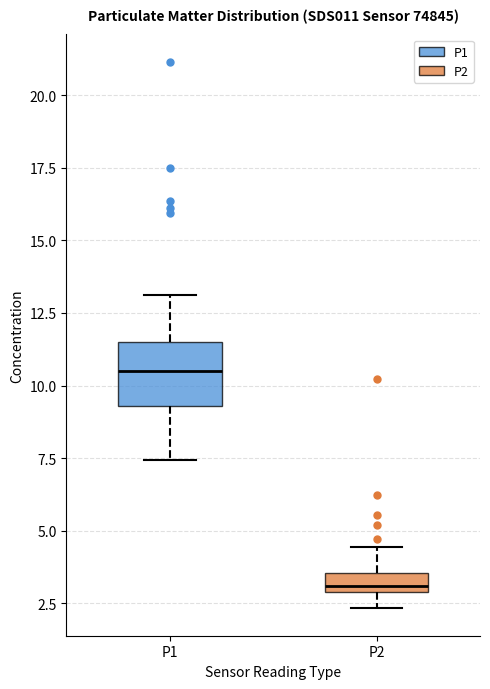

Which box's median line is the lowest?

P2